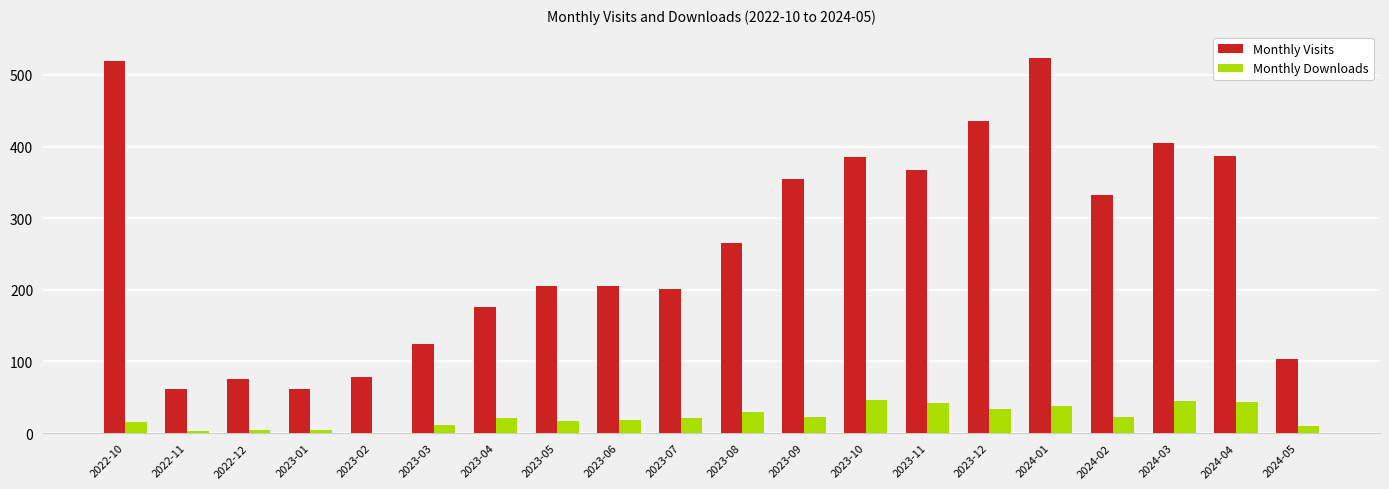

What is the sum of all Monthly Downloads values?

450